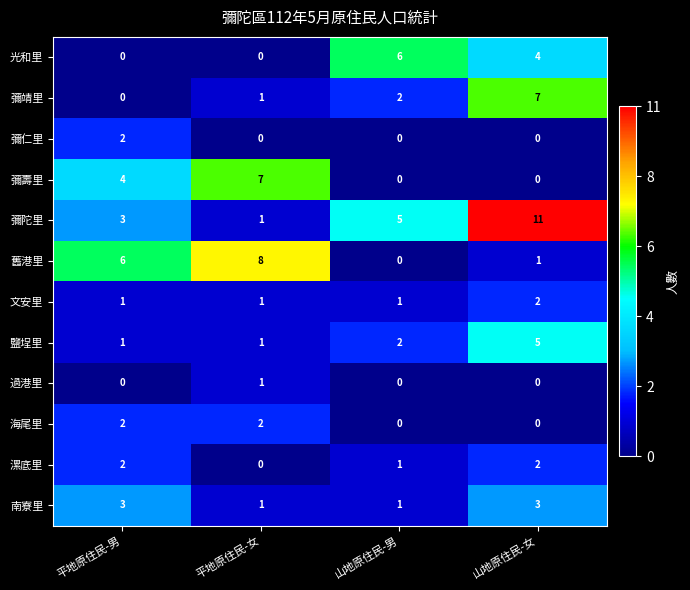

What is the sum of all 彌靖里 values?

10